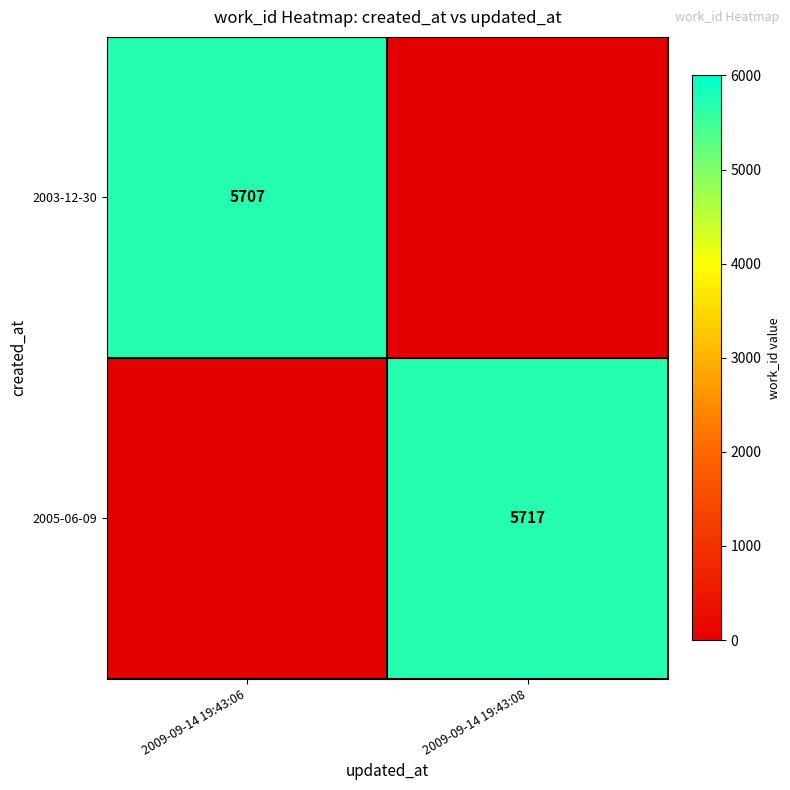

The value of 2003-12-30 at 2009-09-14 19:43:06 is 5707. True or false?

True